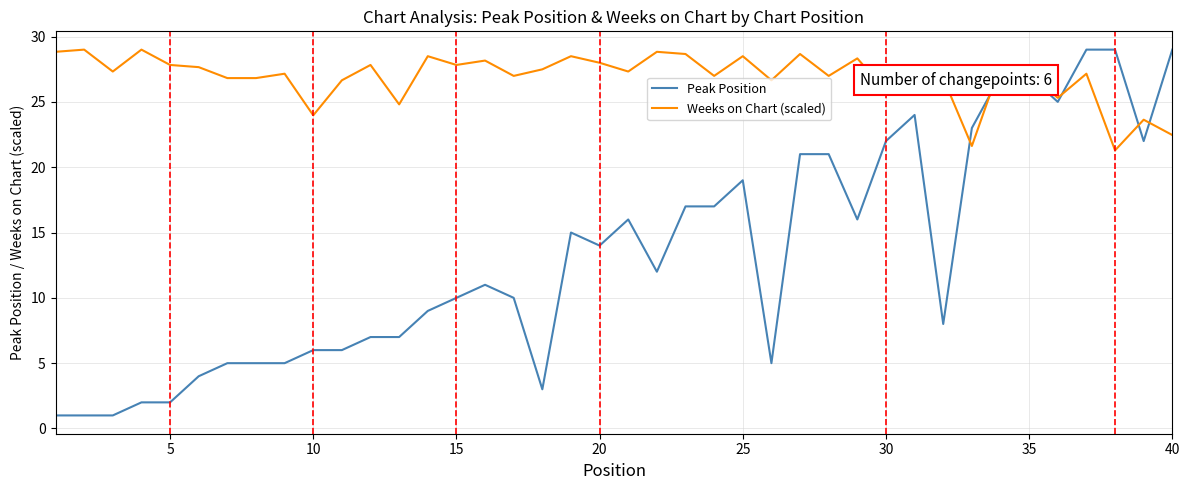

Which series has the largest total across all categories?

Weeks on Chart (scaled)